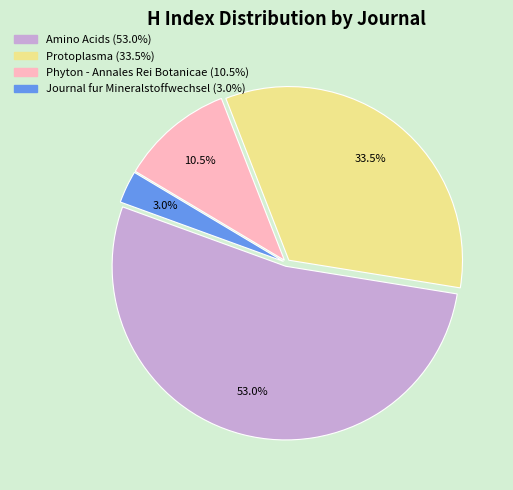

To the nearest percent, what is the combined percentage of Amino Acids and Journal fur Mineralstoffwechsel?

56%